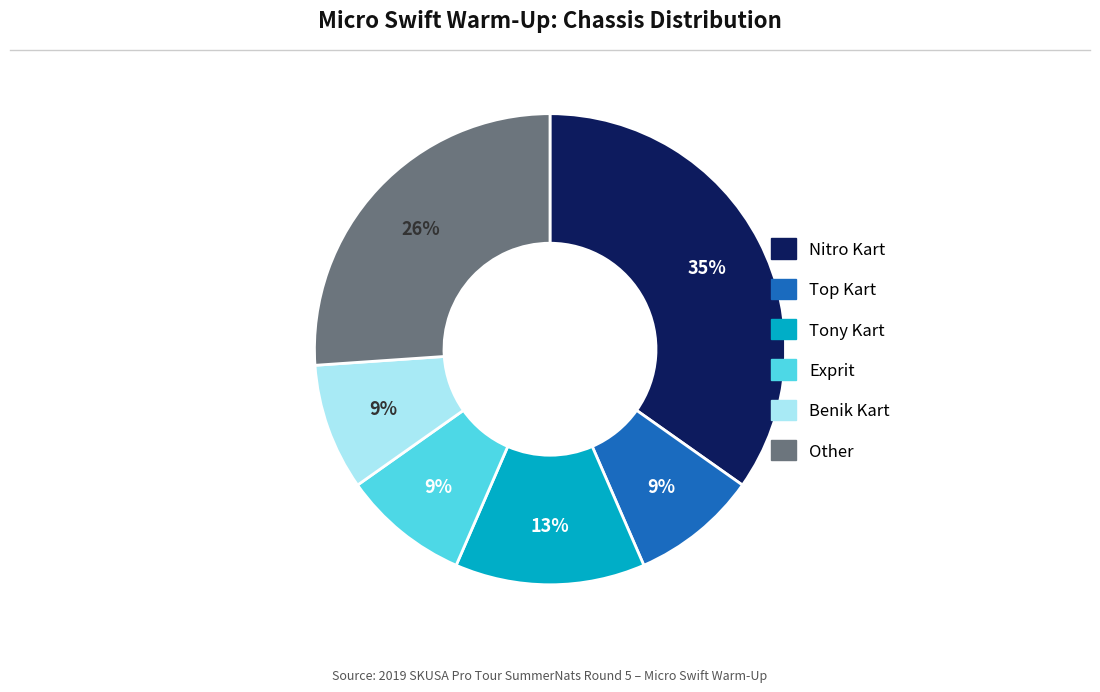

To the nearest percent, what is the difference between the largest and smallest slice percentages?

26%